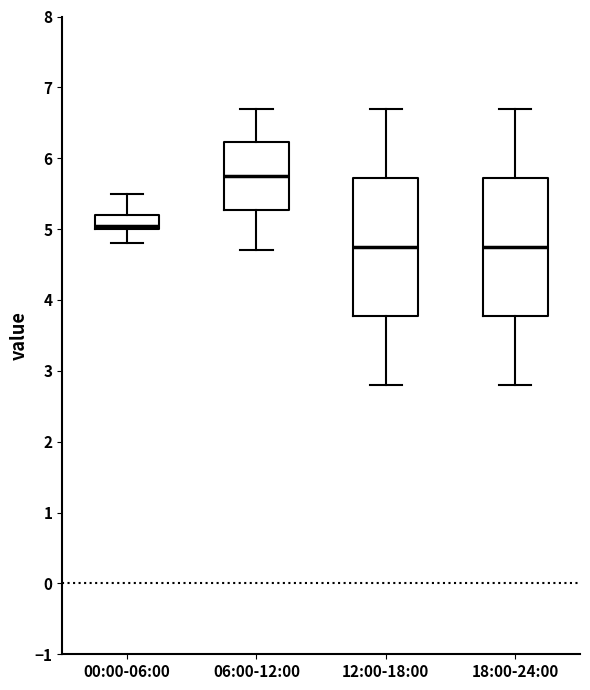

Reading left to right, transcribe this box plot: for each box, give where its median line is, the range the box spans, and where its two whiskers end, as read against the y-axis. The values are not printed on the chart, so give them approximately, as read against the axis.

00:00-06:00: median 5.1, box 5.0 to 5.2, whiskers 4.8 to 5.5
06:00-12:00: median 5.8, box 5.3 to 6.2, whiskers 4.7 to 6.7
12:00-18:00: median 4.8, box 3.8 to 5.7, whiskers 2.8 to 6.7
18:00-24:00: median 4.8, box 3.8 to 5.7, whiskers 2.8 to 6.7